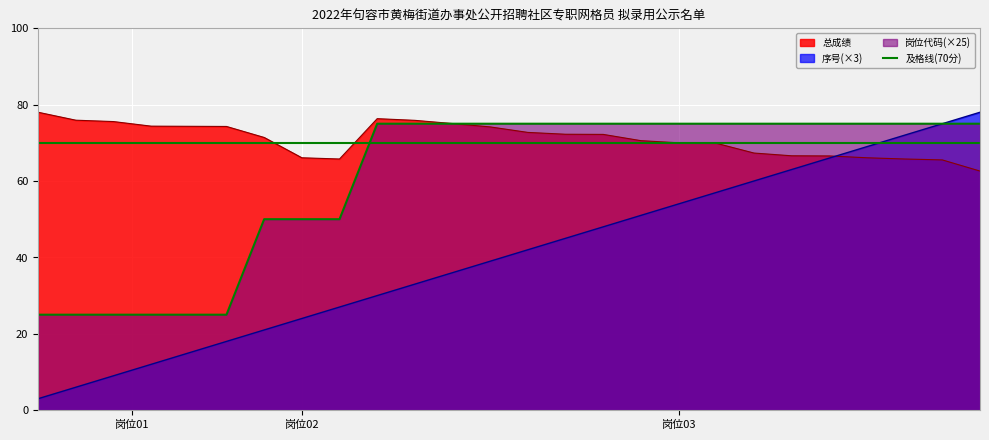

Which series has the widest spread of values?

序号